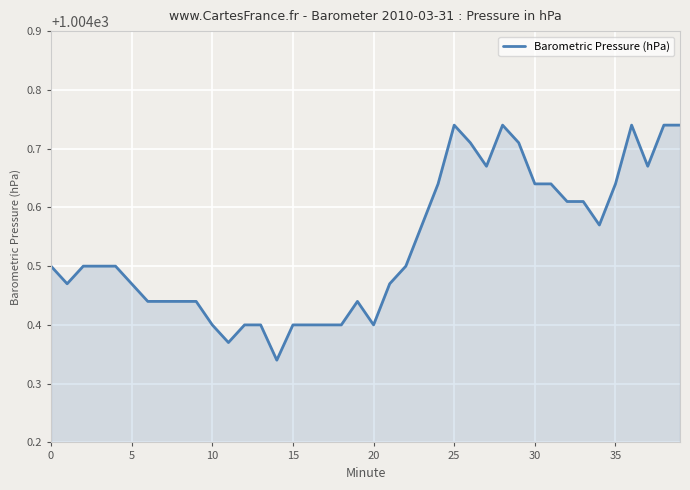

What is the difference between the maximum and minimum values?

0.4